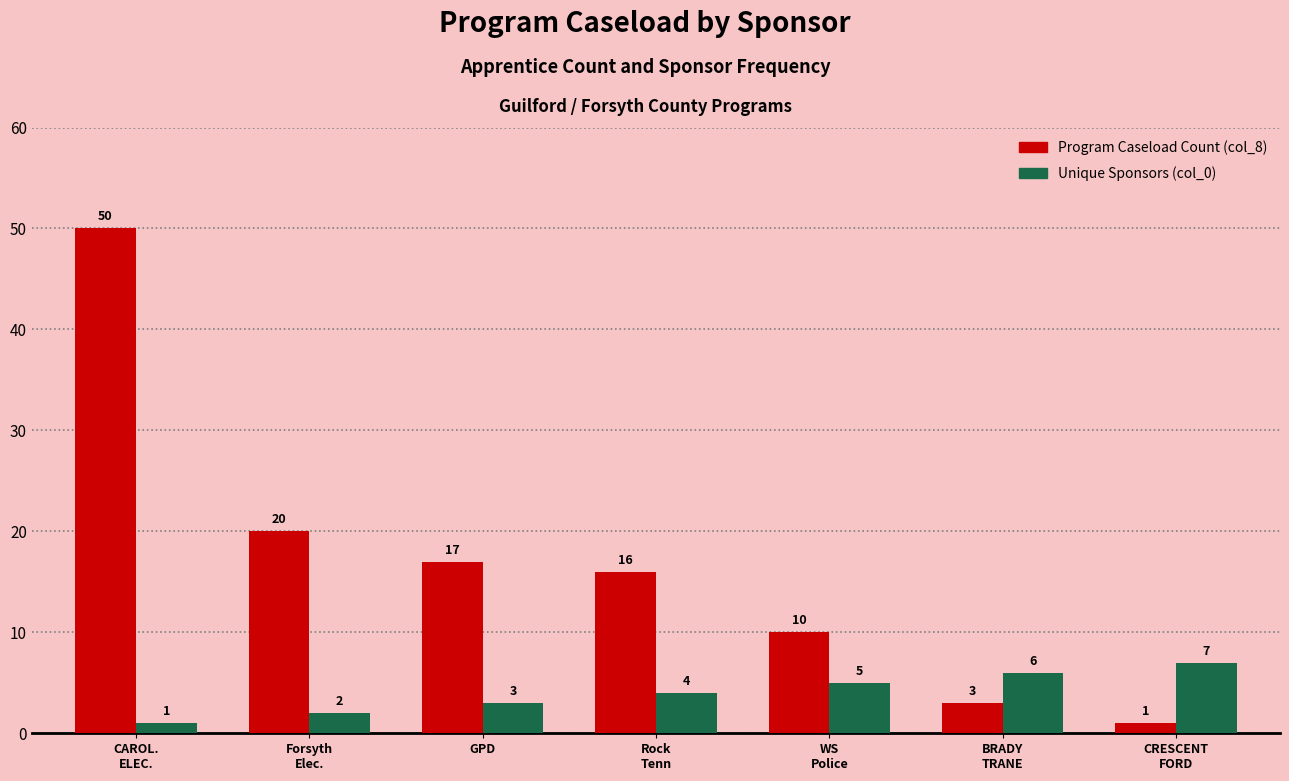

How many groups of bars are there?

7